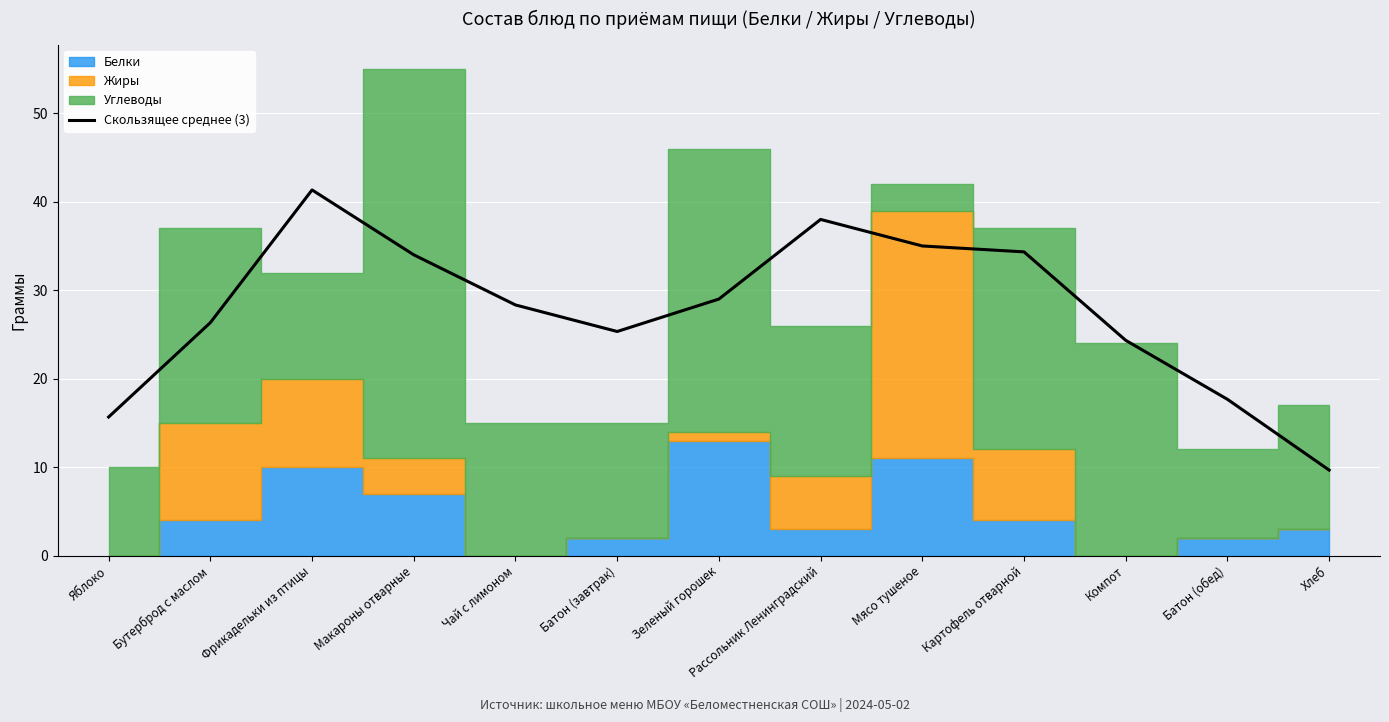

How many points are lower than both their immediate neighbors (excluding endpoints)?

1